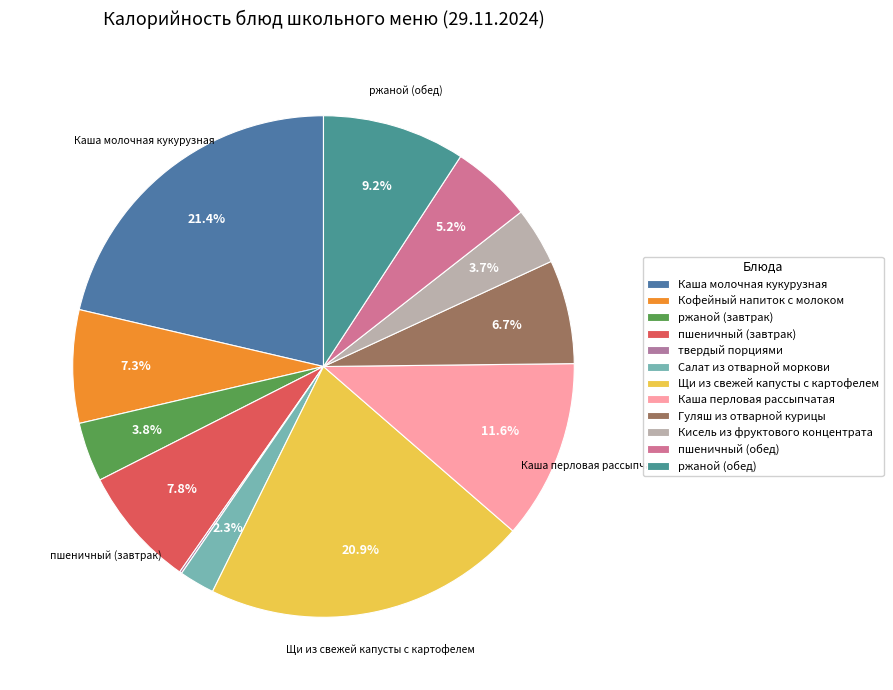

How many slices are in this pie chart?

12